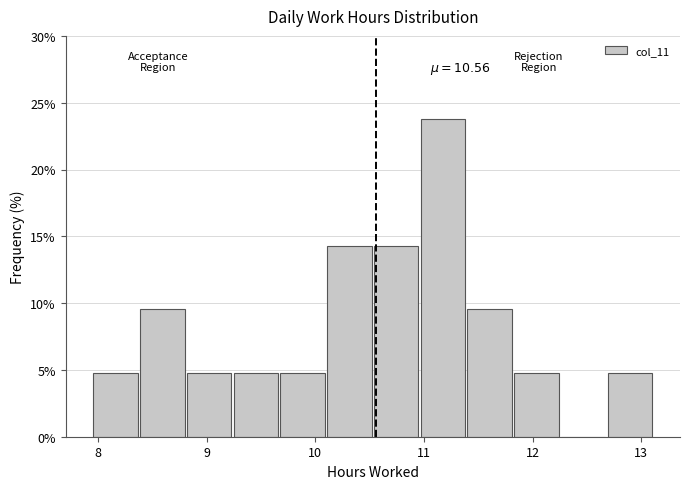

Over which range of the x-axis is the bar tallest?

10.97 to 11.40